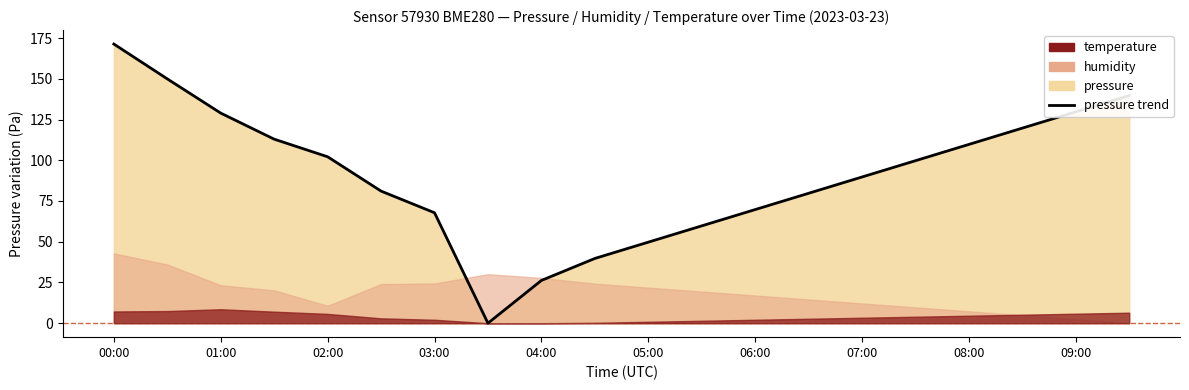

How many categories are shown in the chart?

20